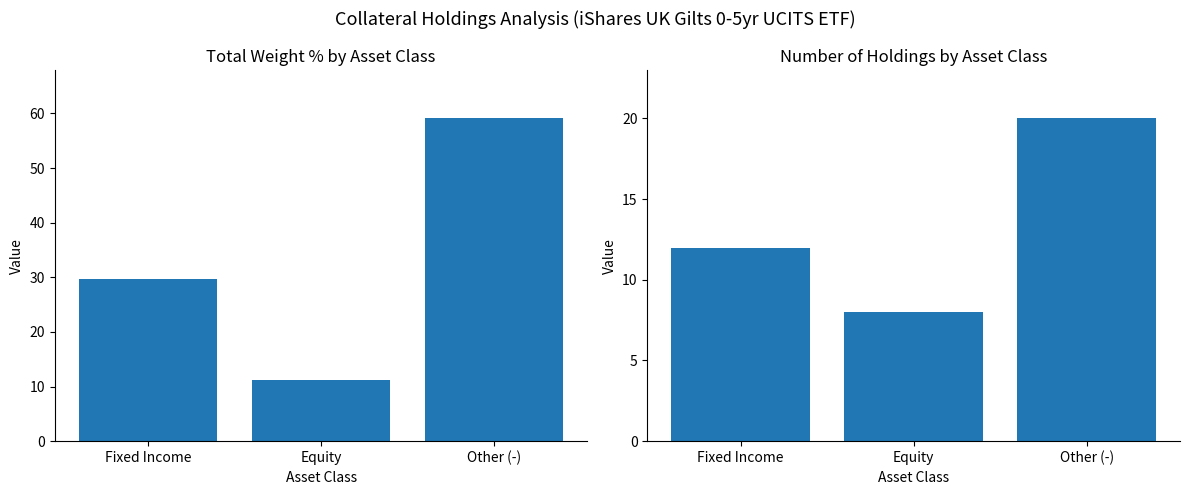

The value of Weight % at Fixed Income is 12.6. True or false?

False